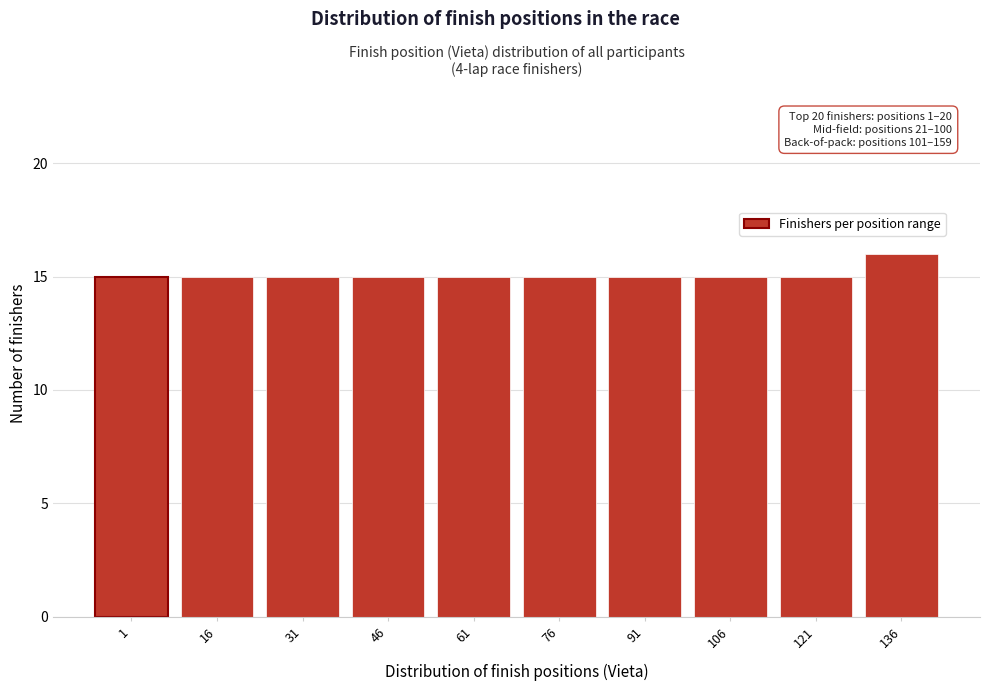

Reading left to right, extract all data points from this chart.

1=15	16=15	31=15	46=15	61=15	76=15	91=15	106=15	121=15	136=16